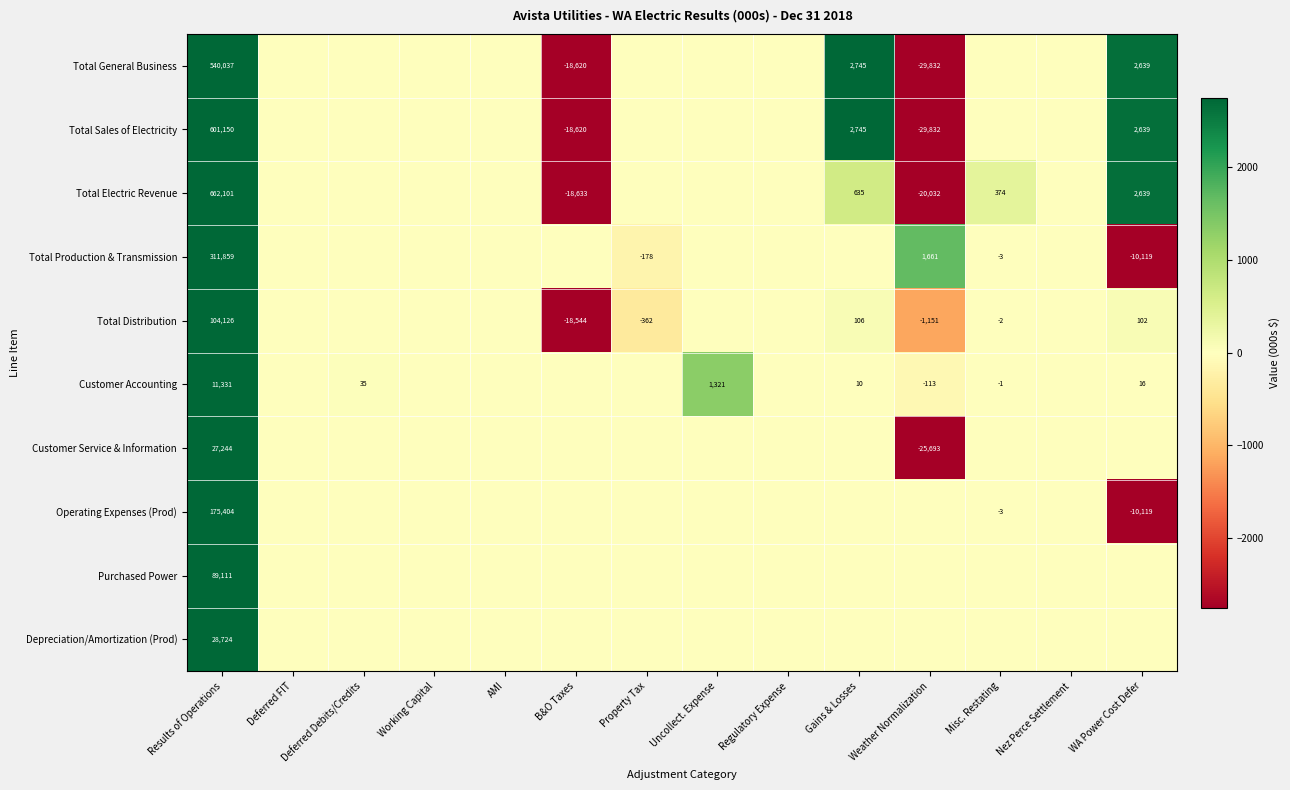

What is the lowest value of the Total General Business series?

-29832